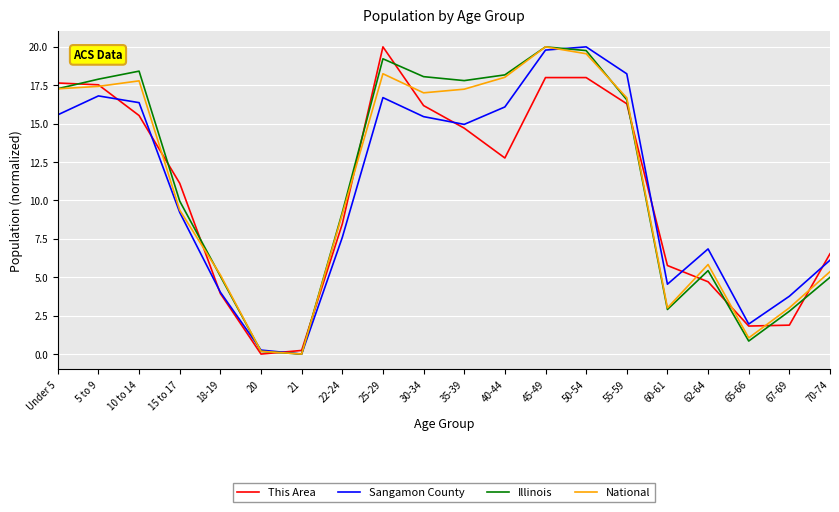

At which label is National closest to 10?

15 to 17